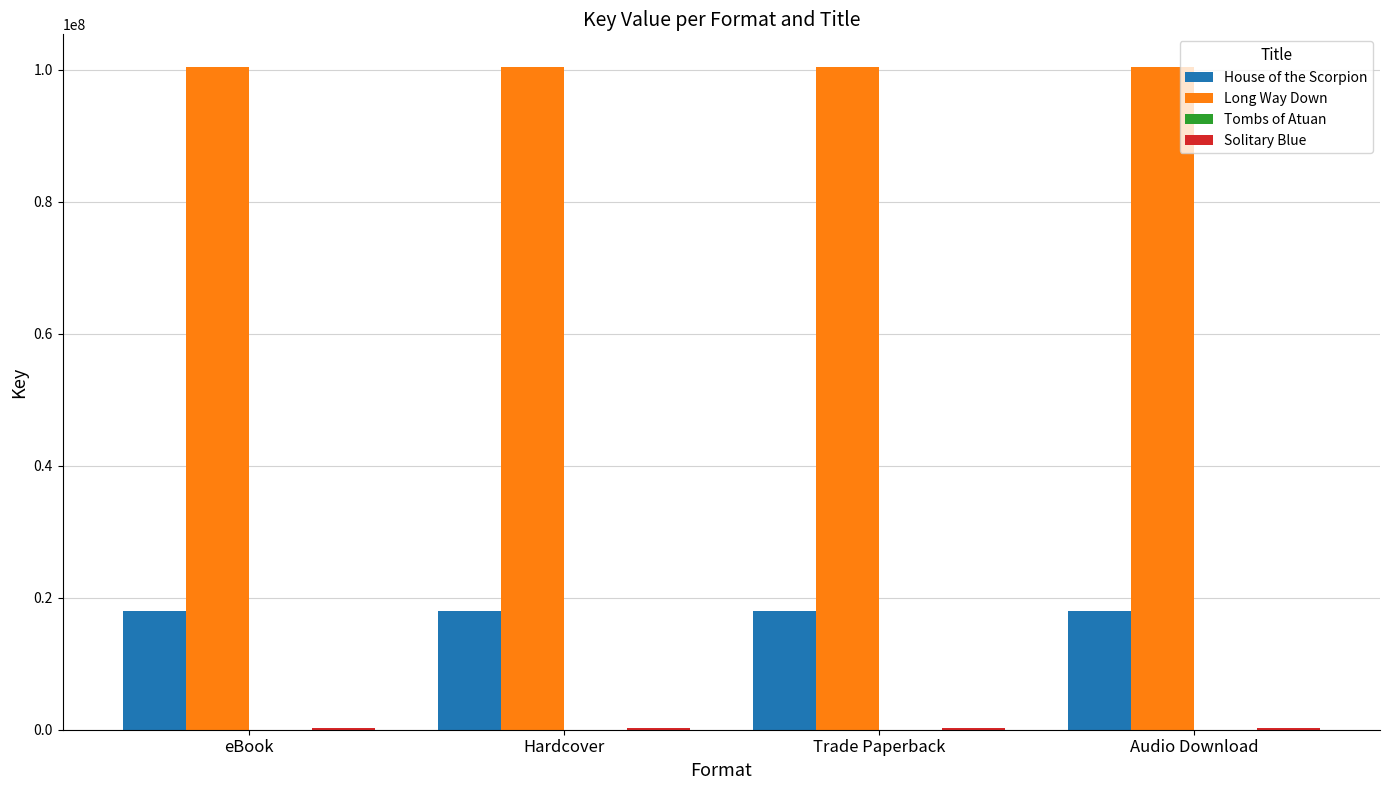

The value of House of the Scorpion at eBook is 18019492. True or false?

True